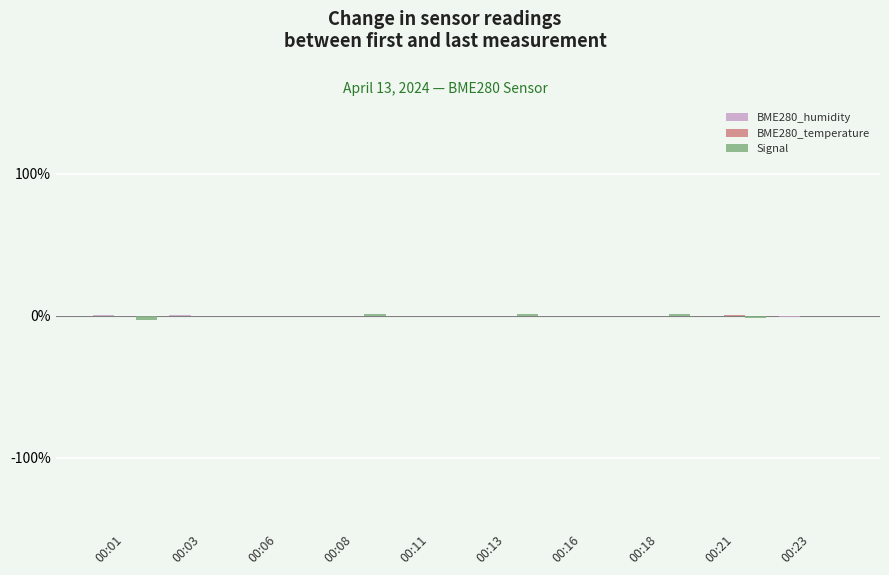

How many categories are shown in the chart?

10